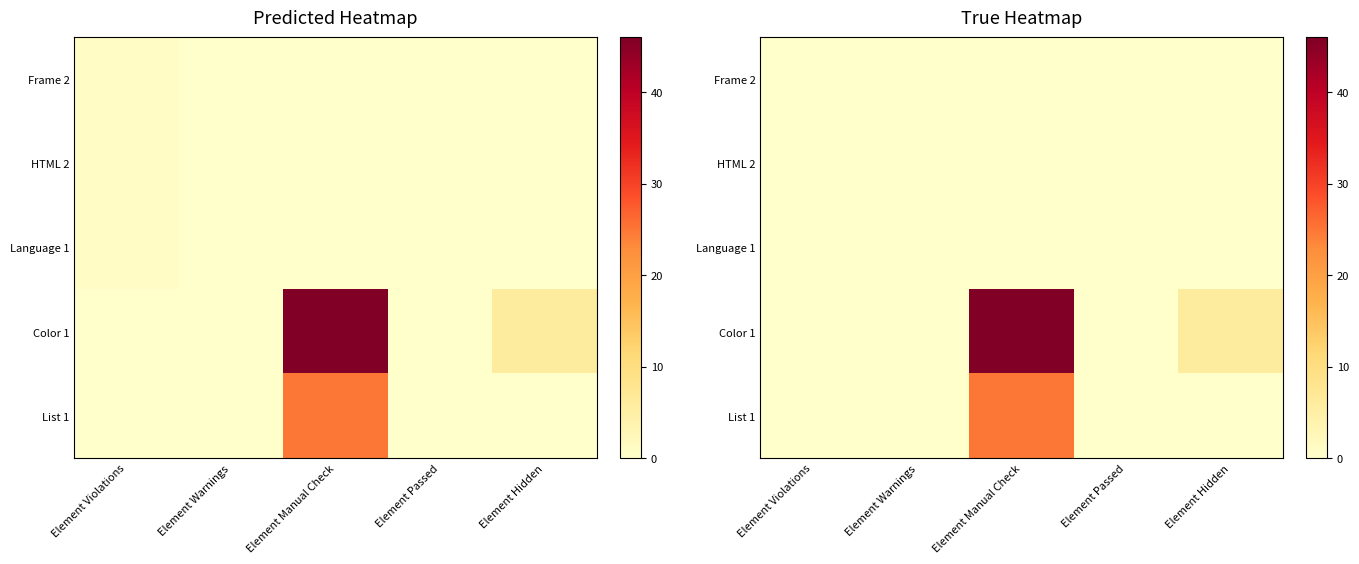

Which label corresponds to the smallest value in the chart?

Element Violations